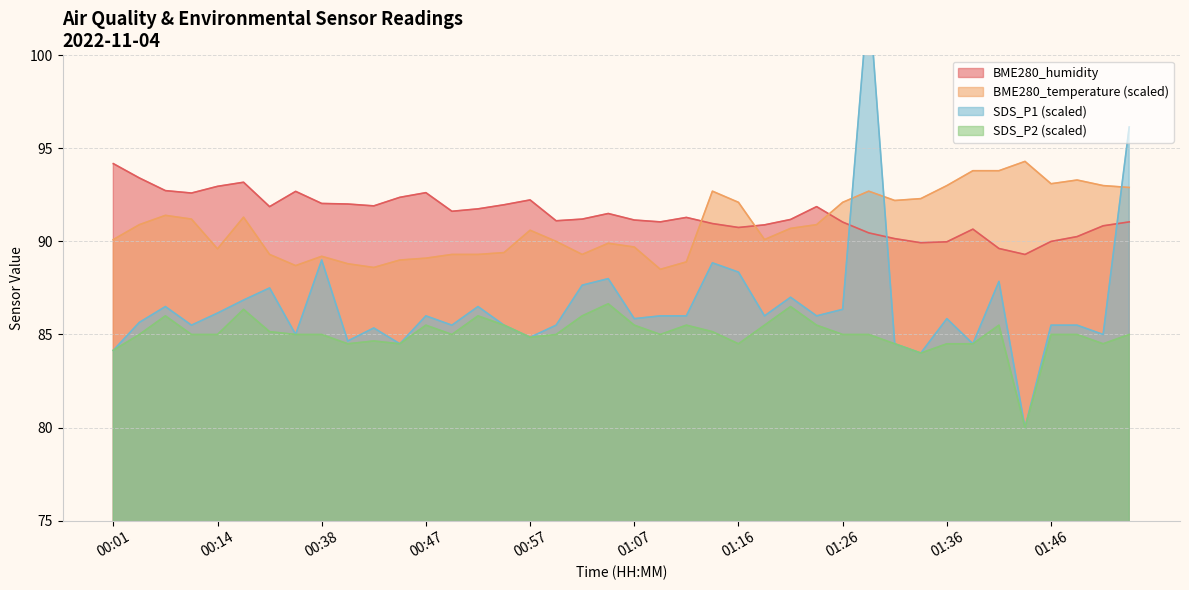

List the series in order of their peak value, highest first.

SDS_P1, BME280_temperature, BME280_humidity, SDS_P2